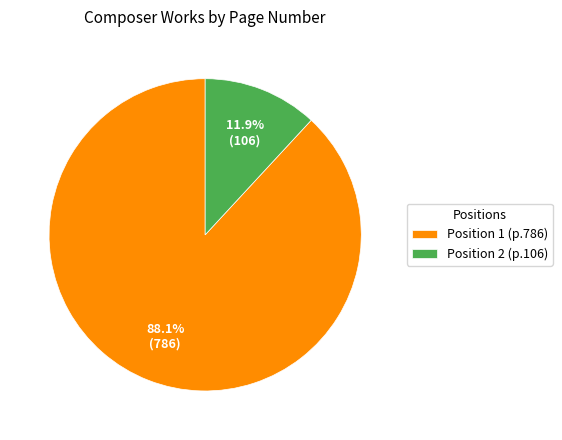

Is Position 2 (p.106) the majority of the pie?

No